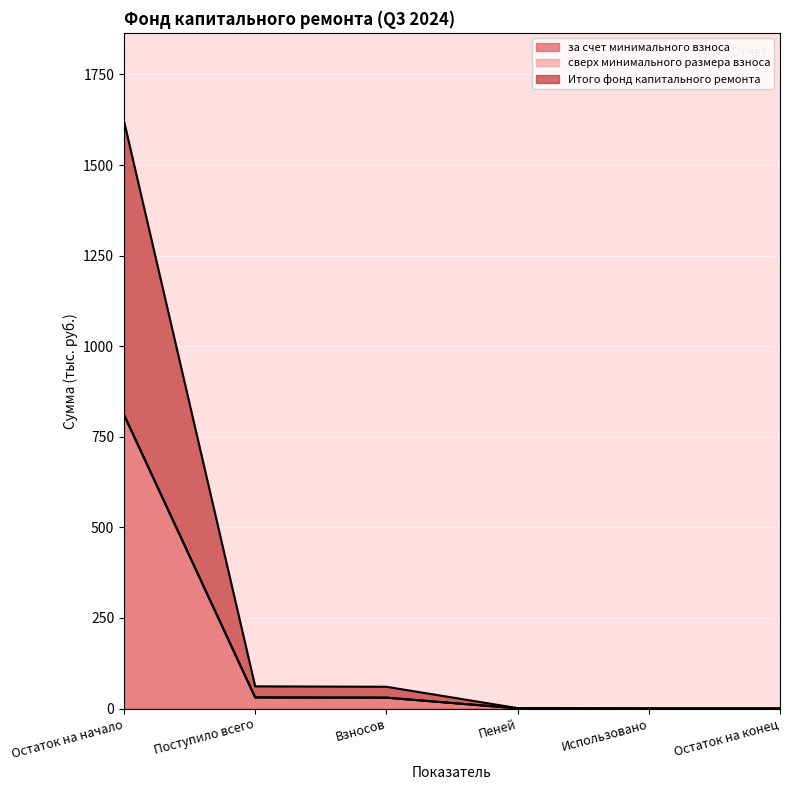

How many positive values does the за счет минимального взноса series have?

4